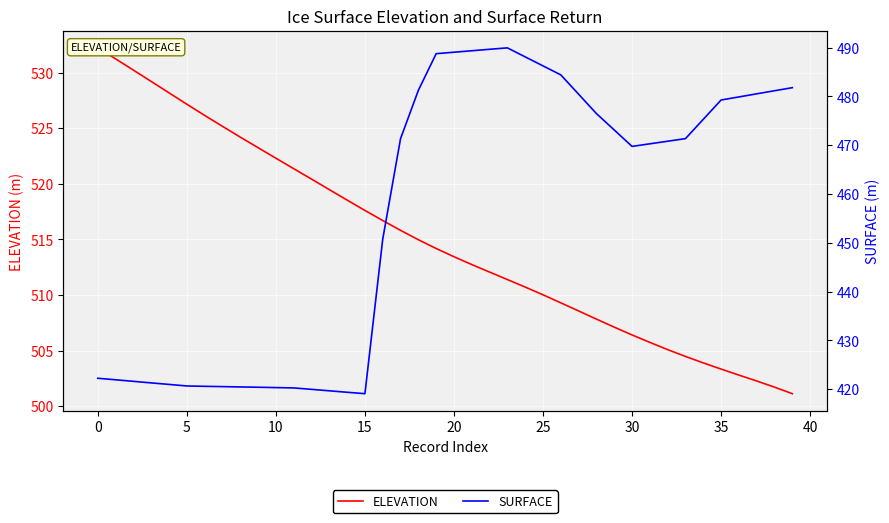

Reading right to left, what are all the values shown in this chart?

ELEVATION: 501.1	501.7	502.3	502.8	503.3	503.9	504.5	505.1	505.7	506.4	507.1	507.8	508.6	509.3	510.0	510.7	511.4	512.1	512.7	513.4	514.2	515.0	515.8	516.7	517.6	518.5	519.5	520.4	521.4	522.3	523.2	524.2	525.2	526.1	527.2	528.2	529.2	530.2	531.2	532.2
SURFACE: 481.8	481.2	480.5	479.9	479.3	475.3	471.3	470.8	470.3	469.8	473.1	476.5	480.4	484.4	486.3	488.1	489.9	489.7	489.4	489.1	488.8	481.2	471.3	450.7	419.1	419.3	419.6	419.9	420.2	420.3	420.4	420.4	420.5	420.6	420.6	420.9	421.3	421.6	421.9	422.2